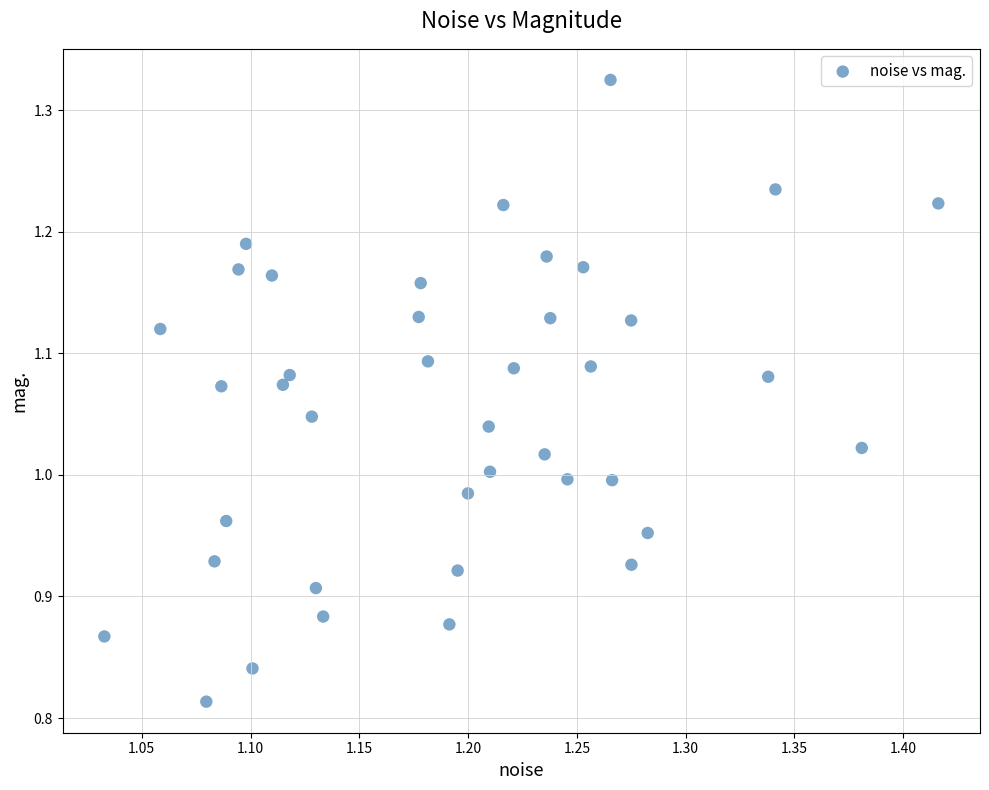

What is the range of X values (max minus min)?

0.4